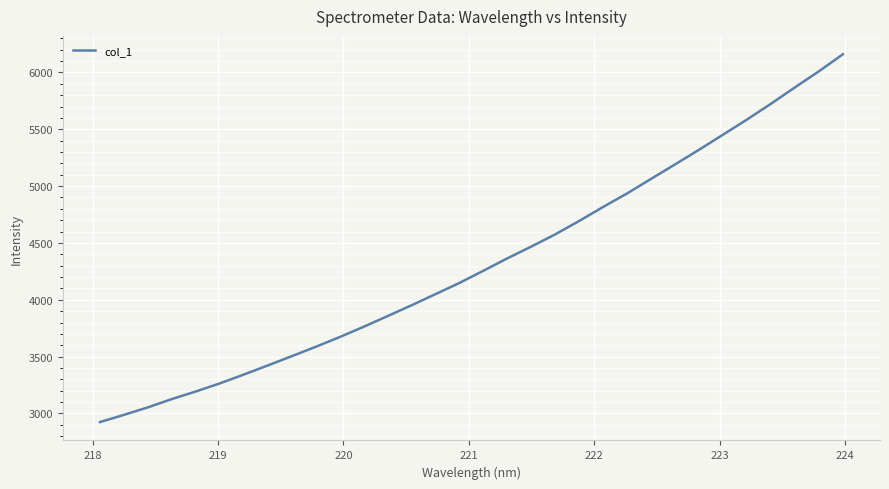

What is the sum of all values?

138357.2